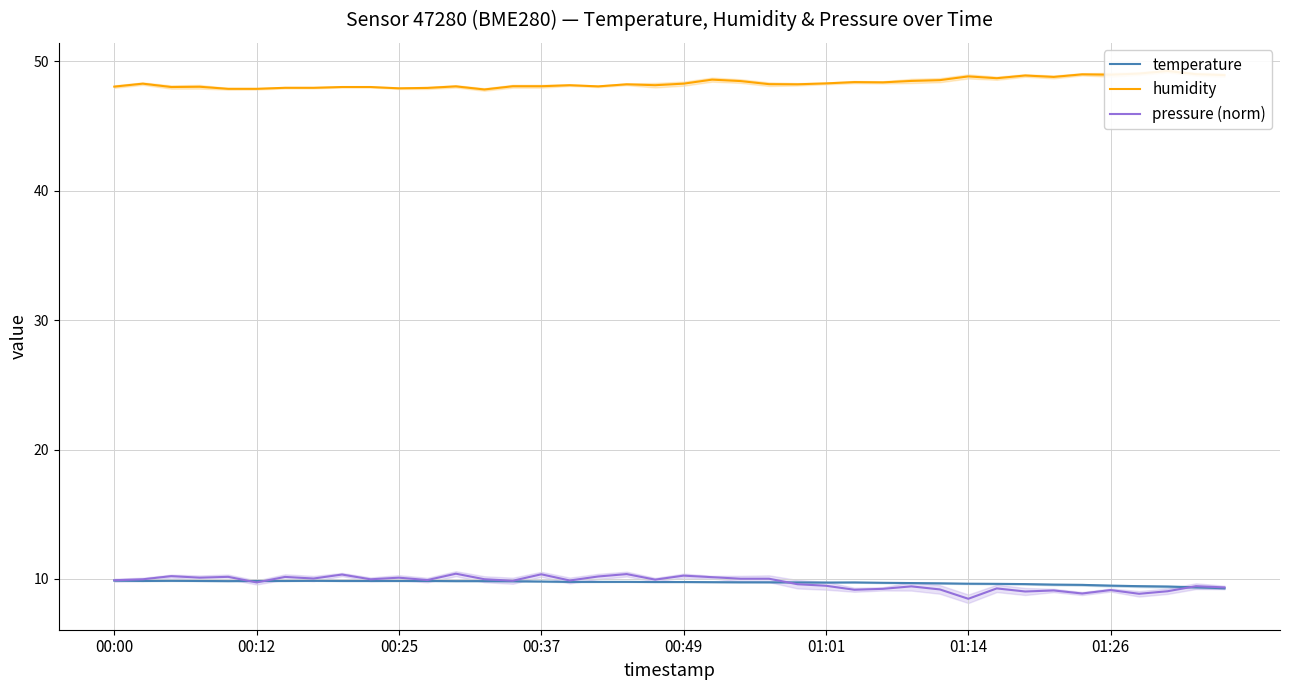

What is the difference between the maximum and minimum values in the pressure (norm) series?

1.9